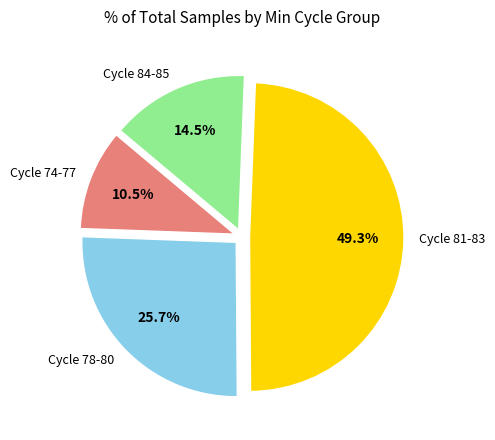

Is there any slice that represents more than half of the pie?

No